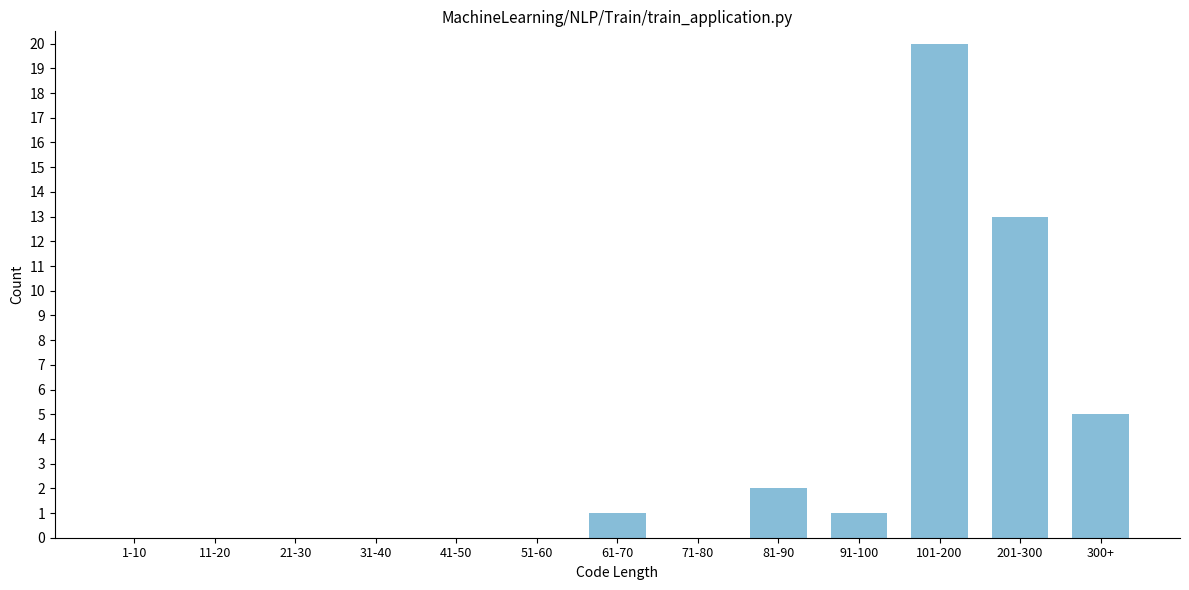

Reading left to right, transcribe all the data shown in this chart.

1-10=0	11-20=0	21-30=0	31-40=0	41-50=0	51-60=0	61-70=1	71-80=0	81-90=2	91-100=1	101-200=20	201-300=13	300+=5